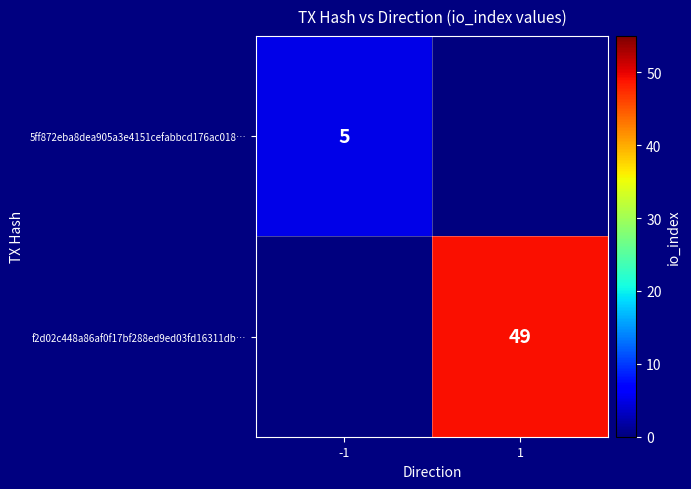

True or false: 5ff872eba8dea905a3e4151cefabbcd176ac018… has a value of 5 at -1.

True